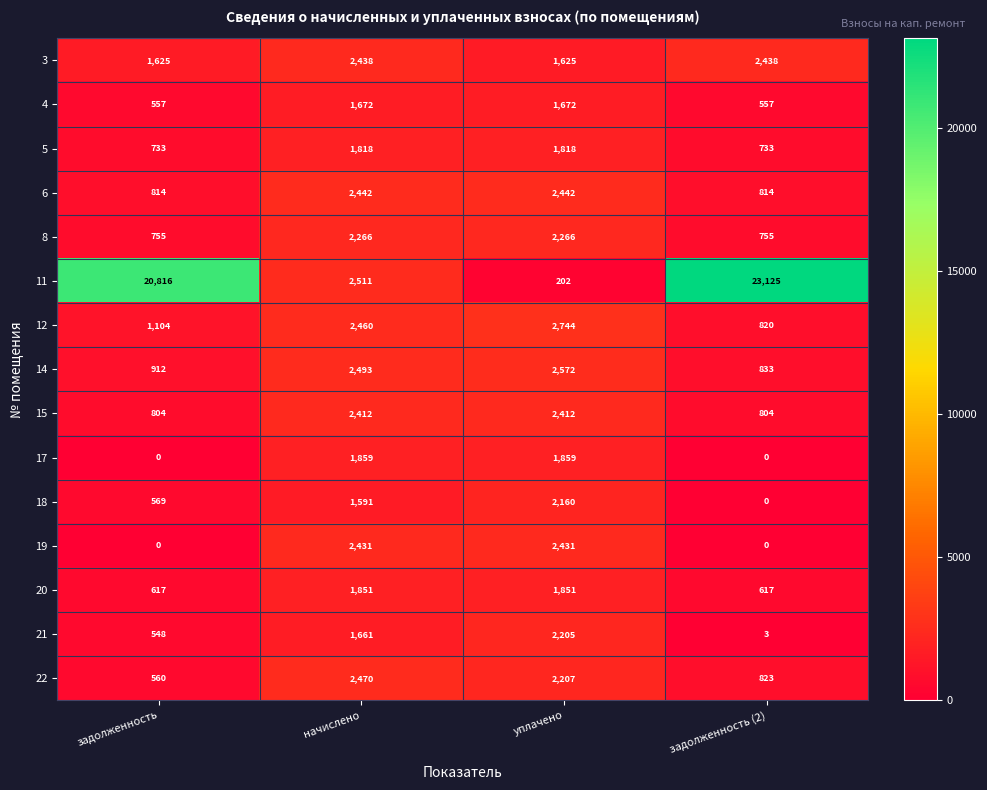

What is the average value of the 17 series?

930